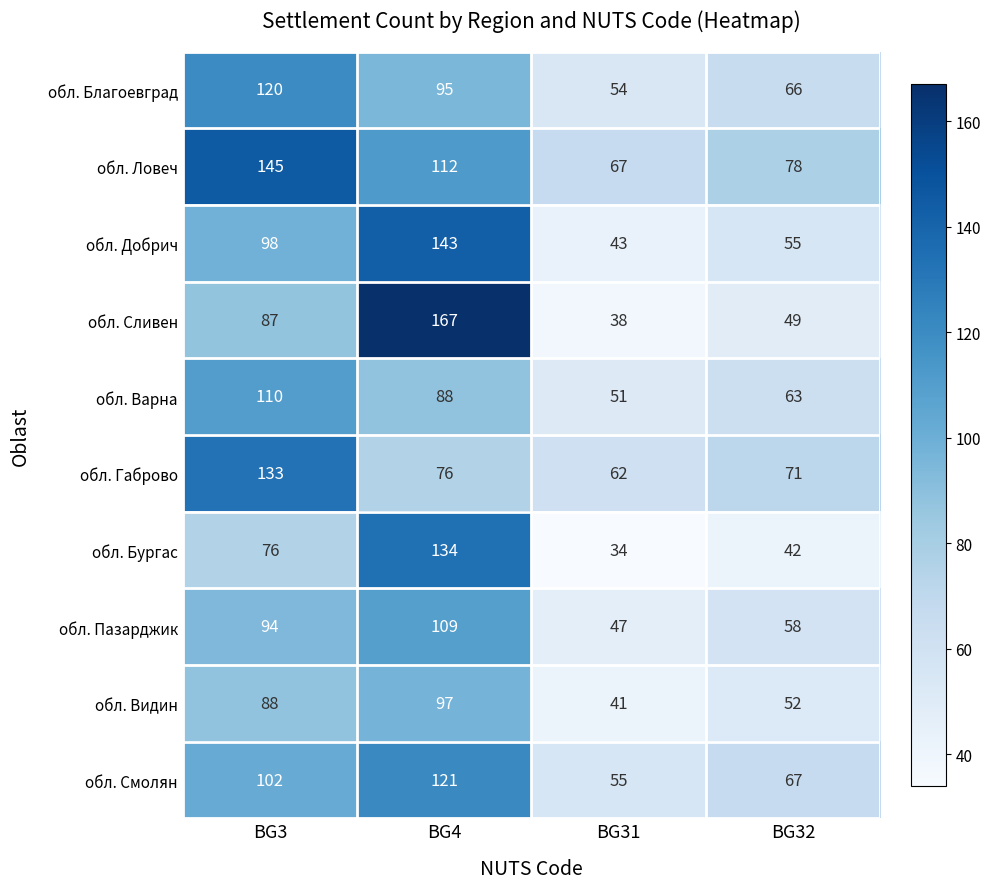

What is the difference between the second highest and minimum values in the обл. Добрич series?

55